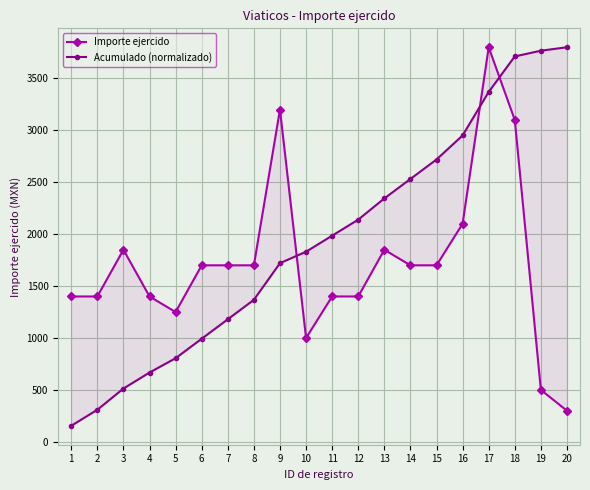

What is the difference between the highest and lowest values at 9?

1479.2